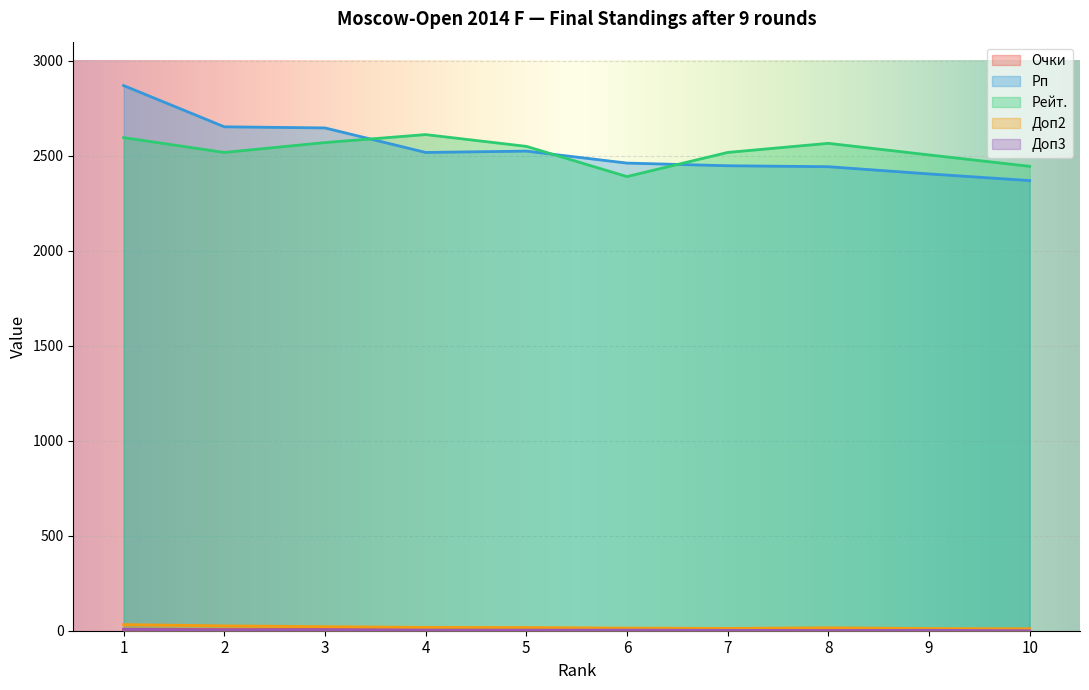

What is the value of the Рп point at the 7th from the left?

2447.0